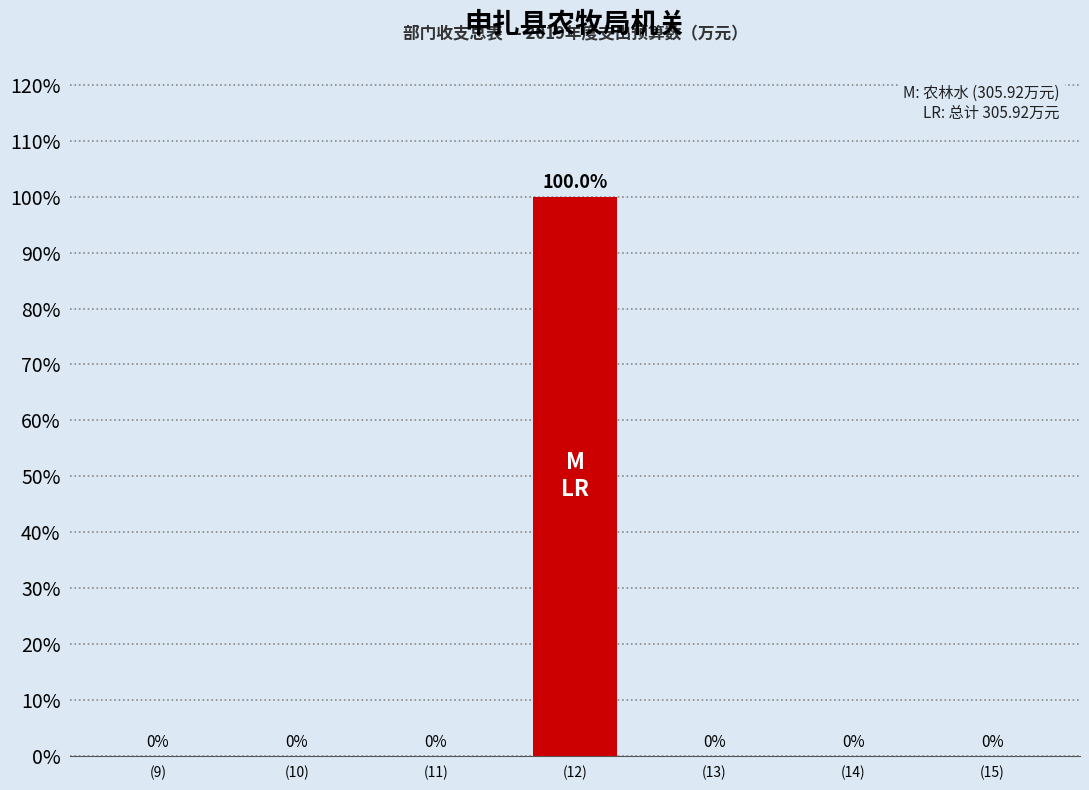

Reading right to left, transcribe all the data shown in this chart.

(15)=0	(14)=0	(13)=0	(12)=100	(11)=0	(10)=0	(9)=0